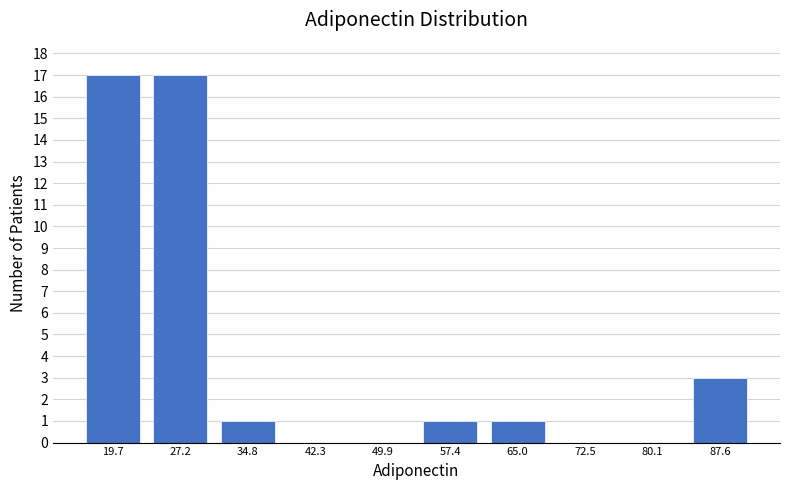

Reading left to right, list every bar in this chart as the range it spans on the x-axis followed by its height. Neither the bar edges nor the heights are printed on the chart, so give them approximately, as read against the axes.

16 to 23: 17
23 to 31: 17
31 to 39: 1
39 to 46: 0
46 to 54: 0
54 to 61: 1
61 to 69: 1
69 to 76: 0
76 to 84: 0
84 to 91: 3